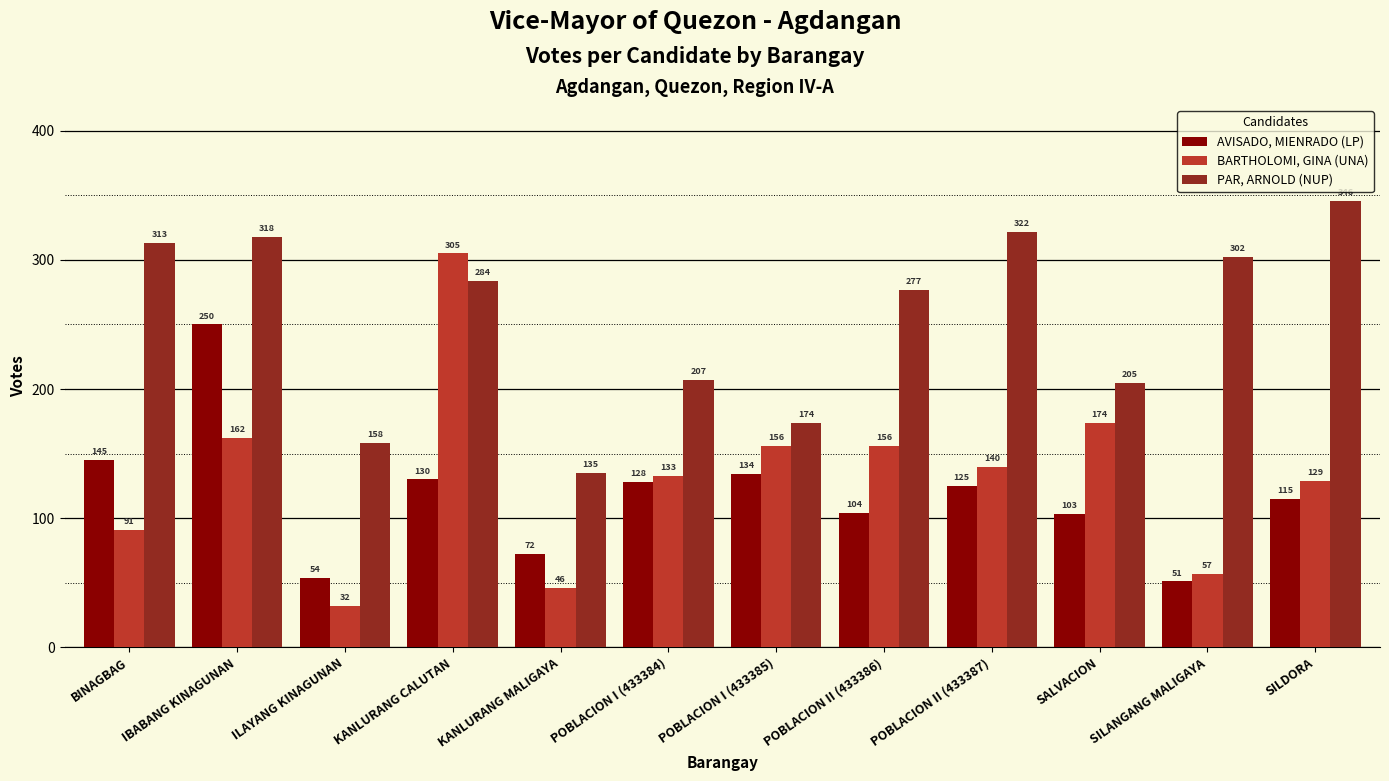

Is it true that AVISADO, MIENRADO (LP) equals 145 at BINAGBAG?

True